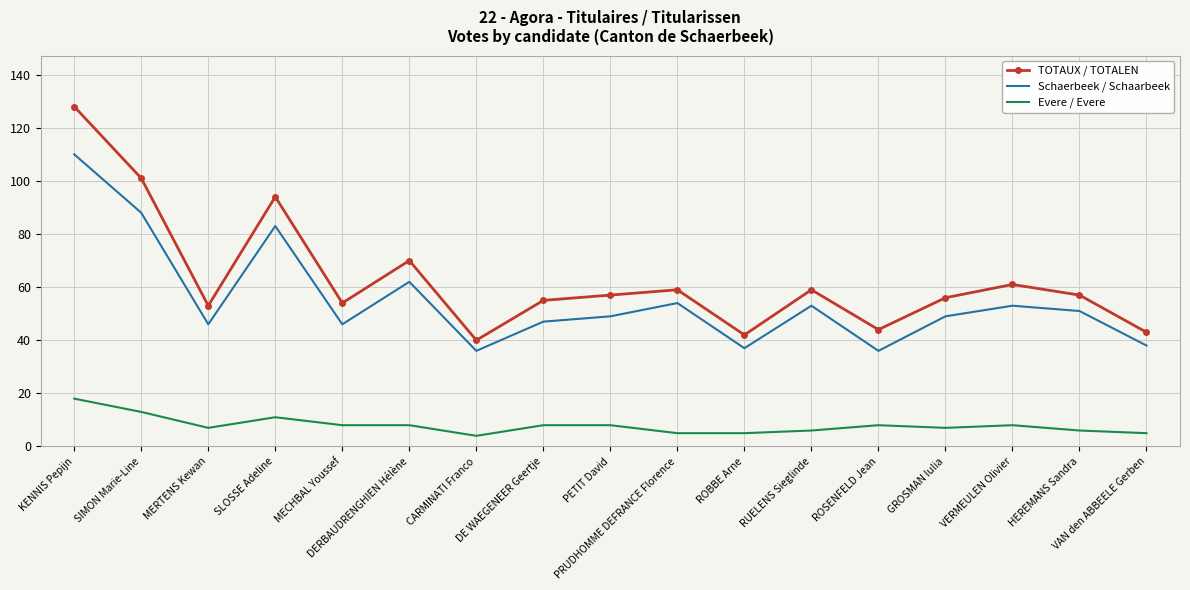

The value of TOTAUX / TOTALEN at HEREMANS Sandra is 57. True or false?

True